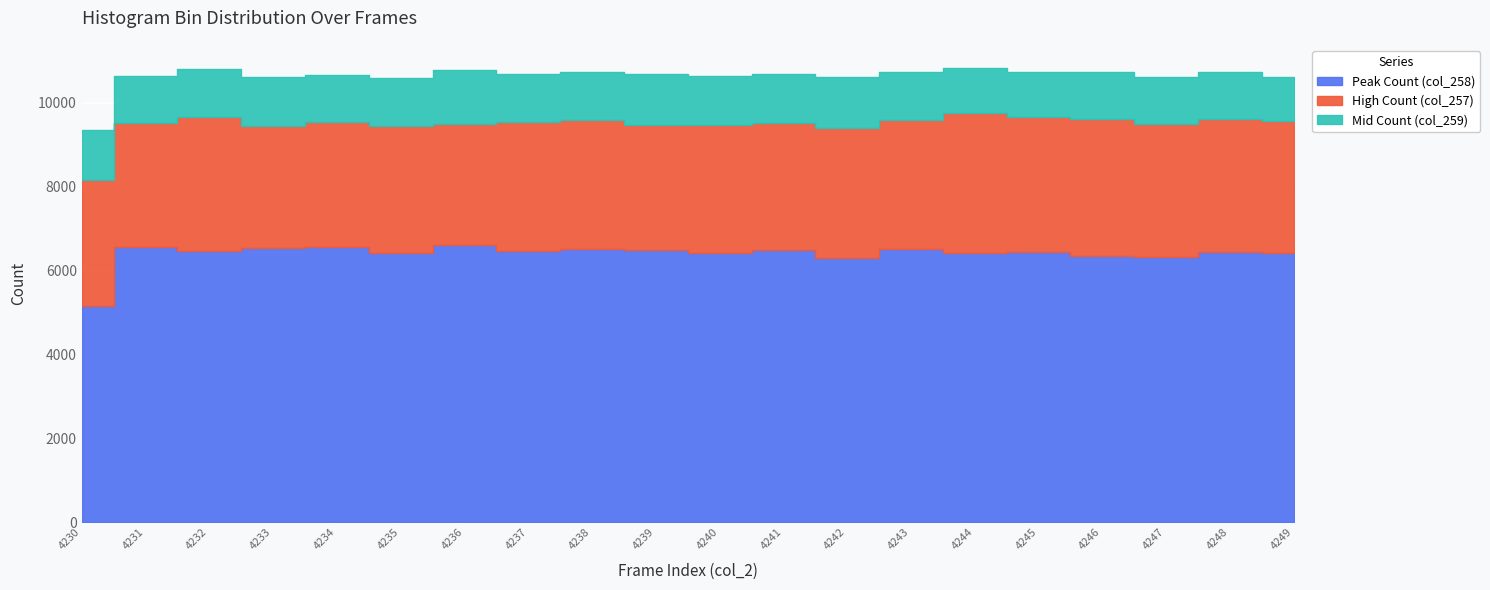

Is it true that Peak Count (col_258) equals 6531 at 4233?

True